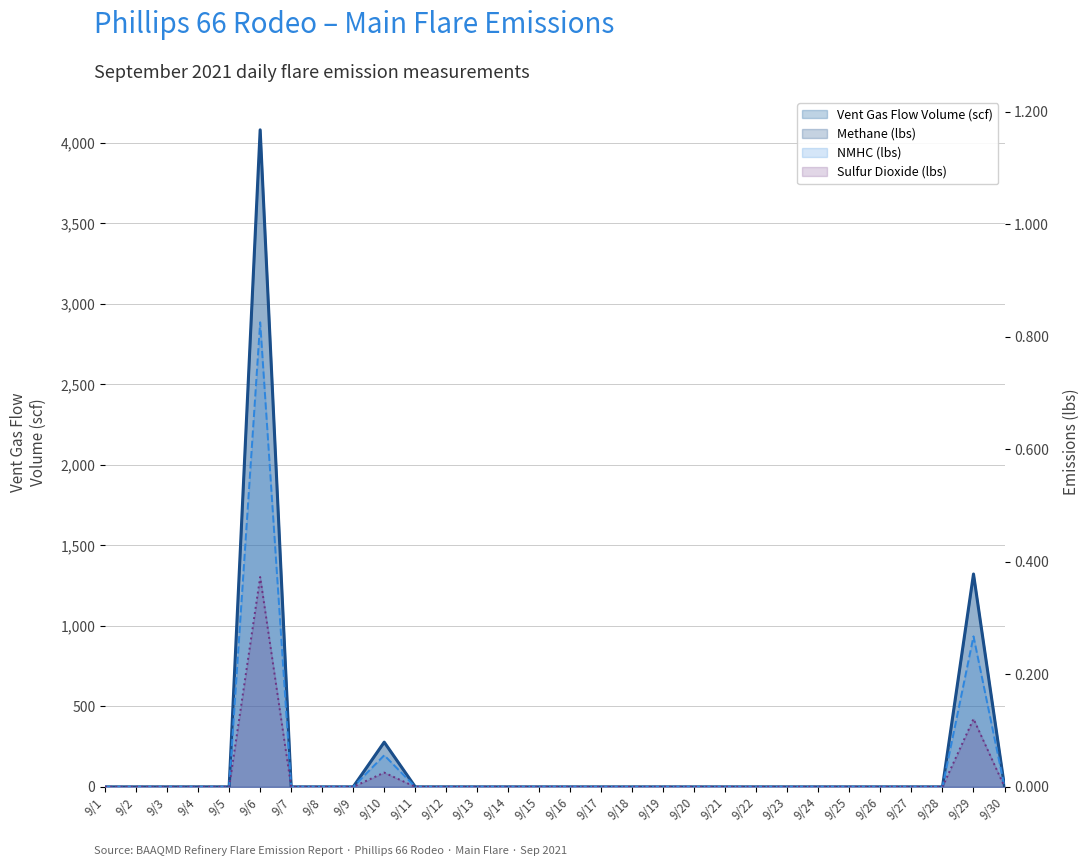

How many lines are shown in the chart?

4